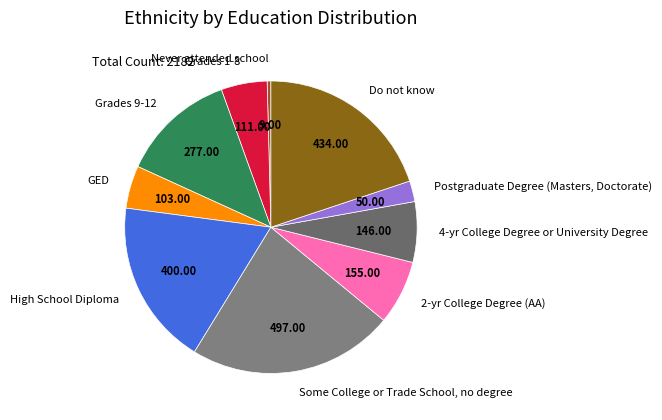

Count the number of slices in the pie.

10